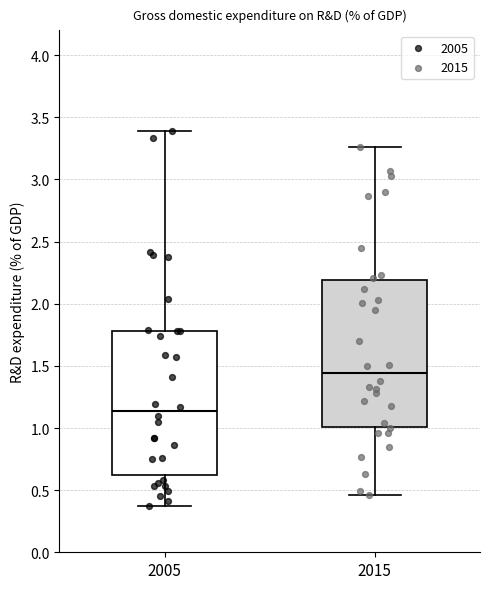

Reading left to right, read every box against the y-axis: the position of its median line, the range the box covers, and the ends of its whiskers. The values are not printed on the chart, so give them approximately, as read against the axis.

2005: median 1.15, box 0.60 to 1.80, whiskers 0.35 to 3.40
2015: median 1.45, box 1.00 to 2.20, whiskers 0.45 to 3.25